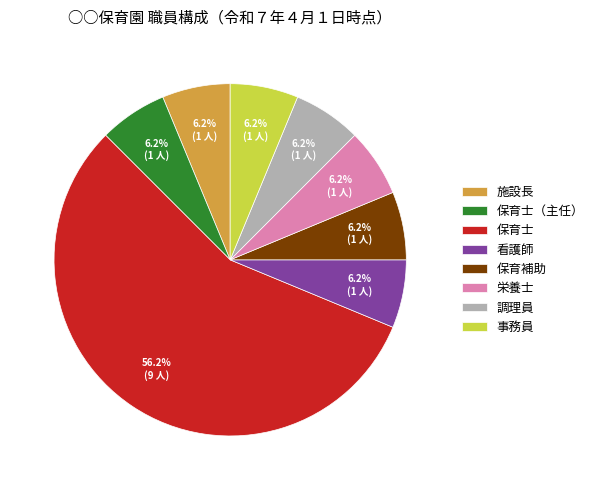

Which slice is the largest?

保育士